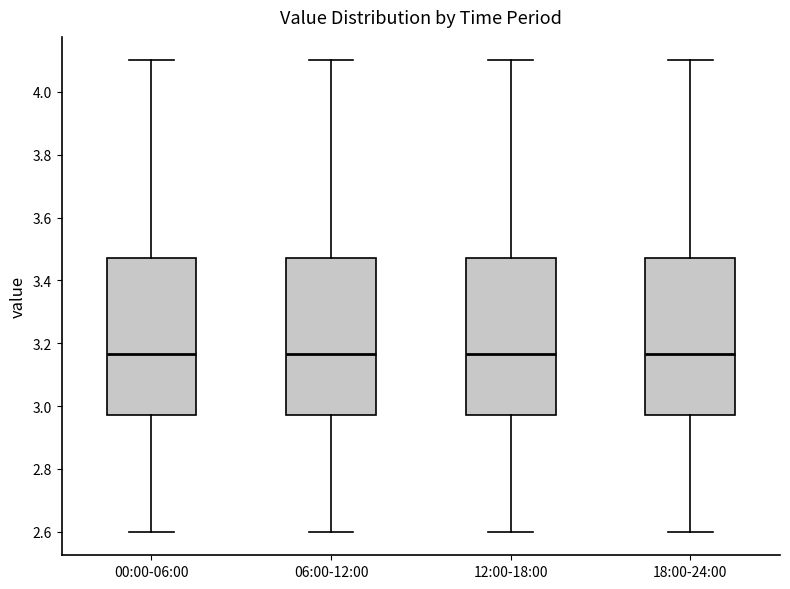

Reading left to right, transcribe this box plot: for each box, give where its median line is, the range the box spans, and where its two whiskers end, as read against the y-axis. The values are not printed on the chart, so give them approximately, as read against the axis.

00:00-06:00: median 3.16, box 2.98 to 3.48, whiskers 2.60 to 4.10
06:00-12:00: median 3.16, box 2.98 to 3.48, whiskers 2.60 to 4.10
12:00-18:00: median 3.16, box 2.98 to 3.48, whiskers 2.60 to 4.10
18:00-24:00: median 3.16, box 2.98 to 3.48, whiskers 2.60 to 4.10